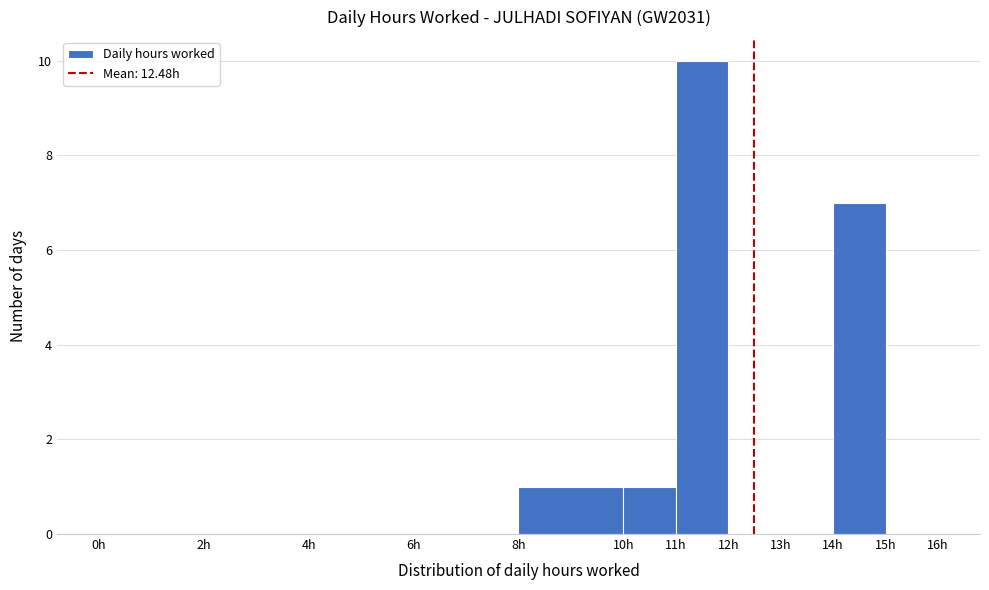

What is the height of the bar covering 8 to 10 on the x-axis? The values are not printed on the chart, so give them approximately, as read against the axis.

1